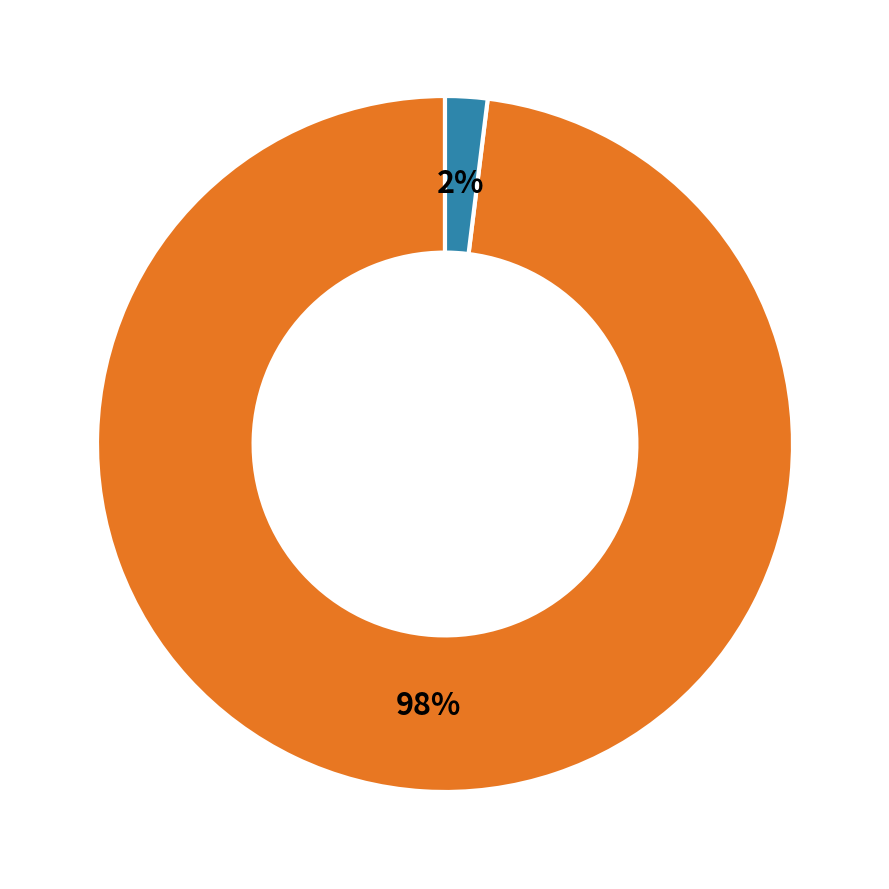

How many segments does this pie chart have?

2